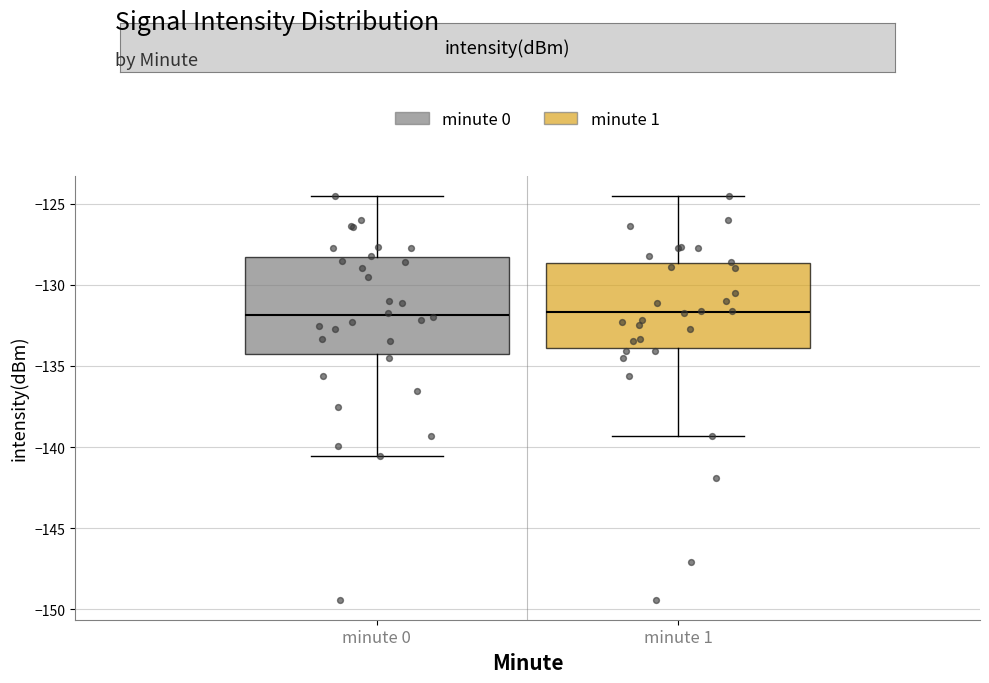

Reading left to right, read every box against the y-axis: the position of its median line, the range the box covers, and the ends of its whiskers. The values are not printed on the chart, so give them approximately, as read against the axis.

minute 0: median -132.0, box -134.5 to -128.5, whiskers -140.5 to -124.5
minute 1: median -131.5, box -134.0 to -128.5, whiskers -139.5 to -124.5